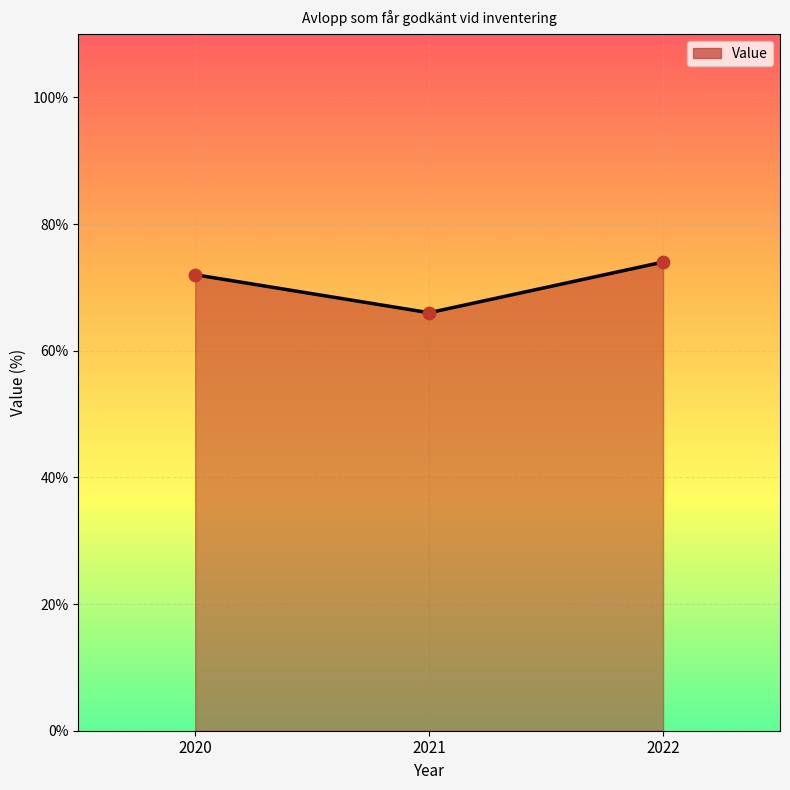

Which has a higher value, 2020 or 2022?

2022